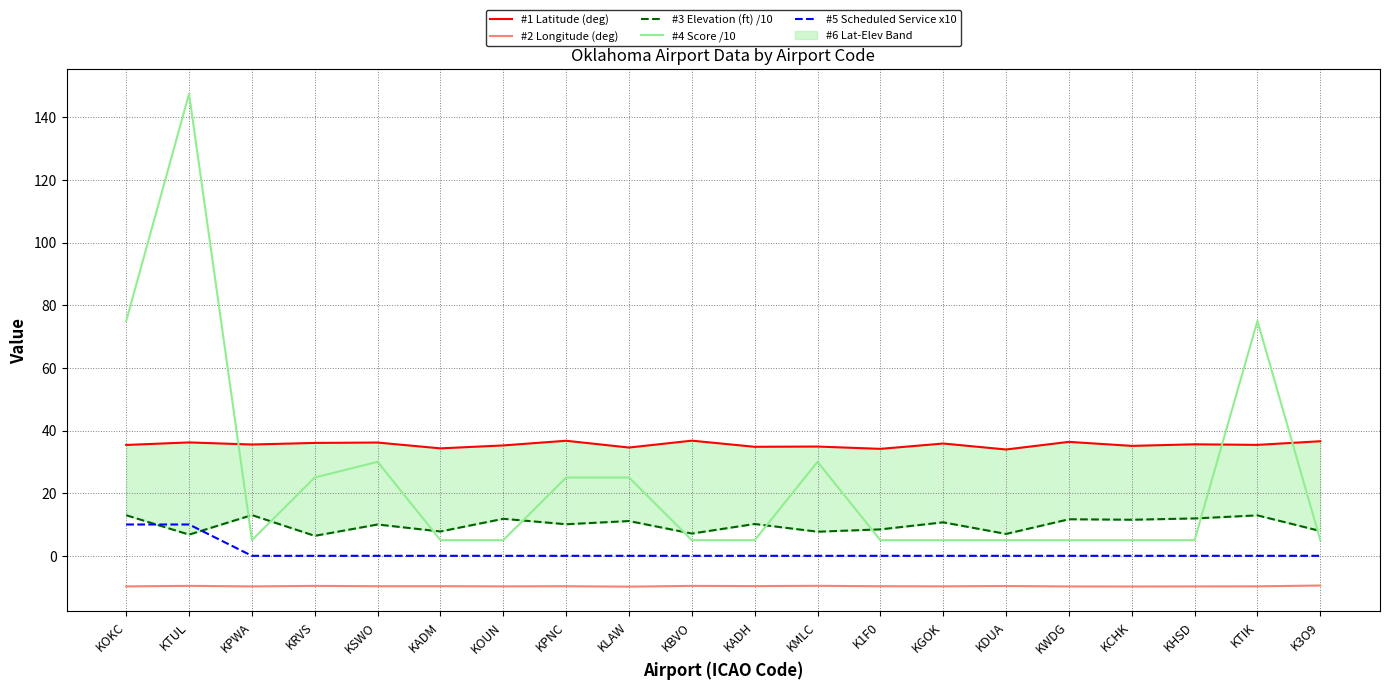

At which category is the sum across all series the highest?

KTUL